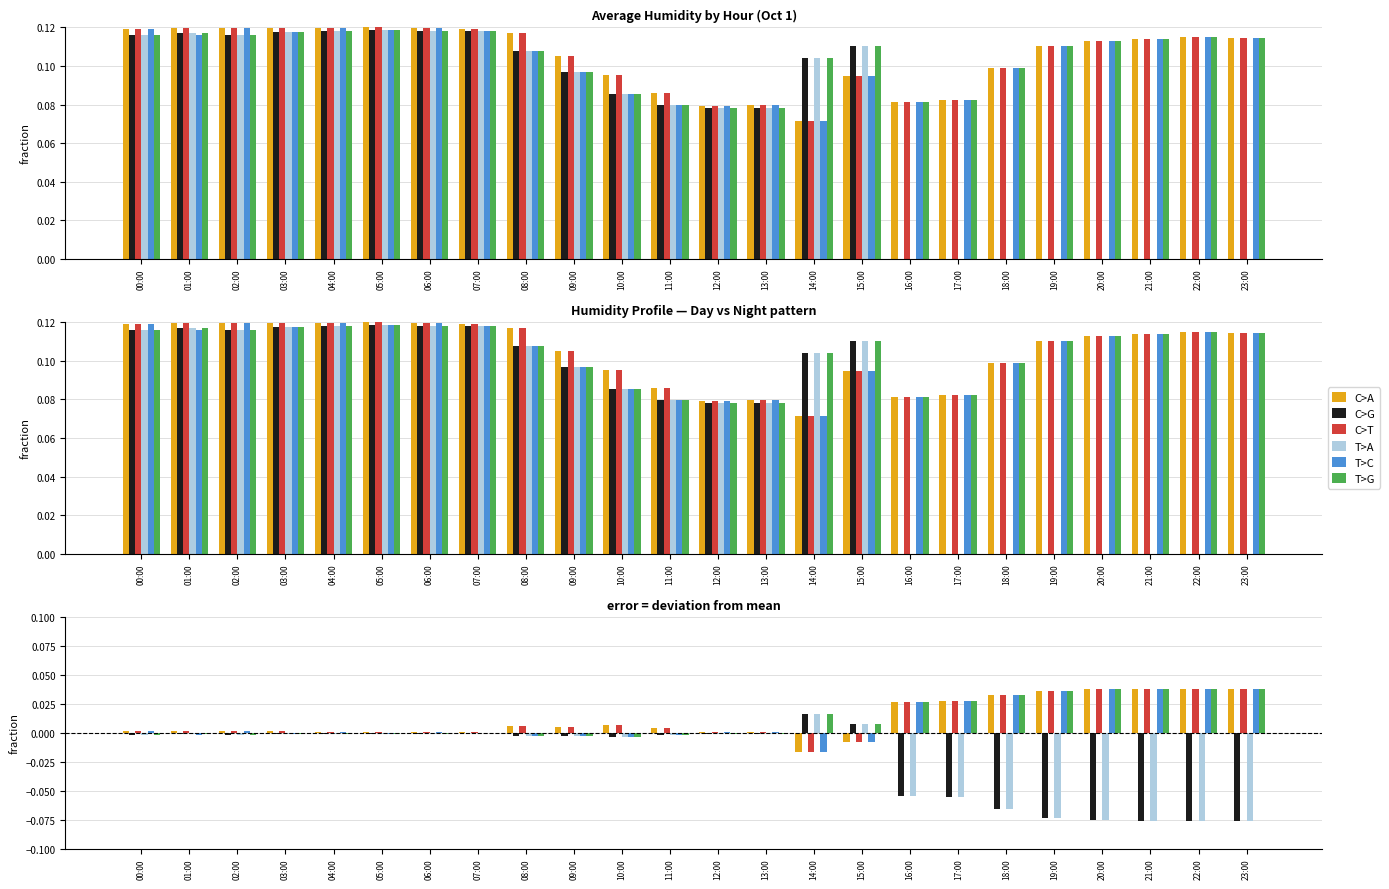

The value of C>G at 07:00 is -0.0. True or false?

True